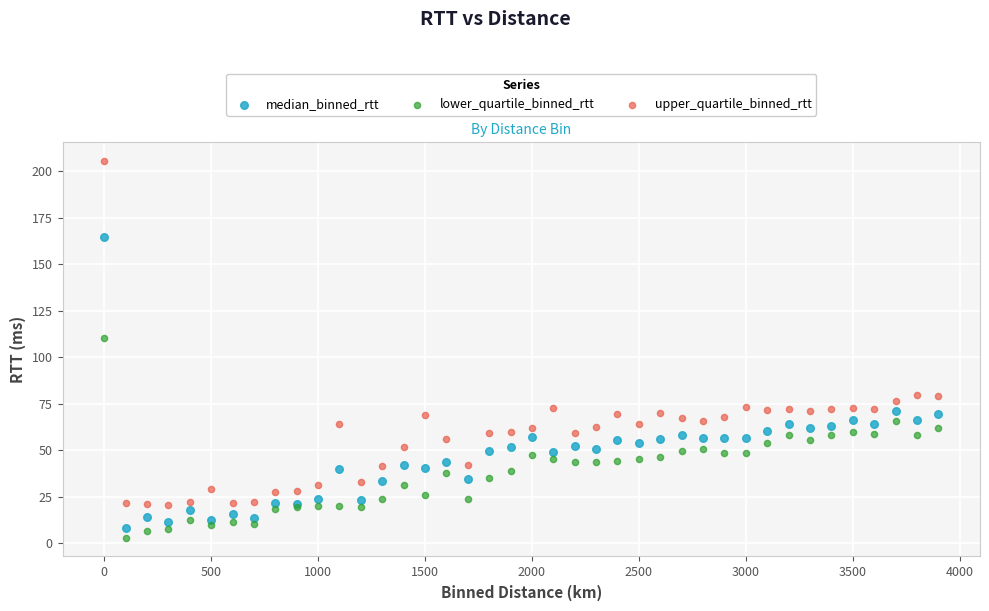

What are all the series names shown in the legend?

median_binned_rtt, lower_quartile_binned_rtt, upper_quartile_binned_rtt